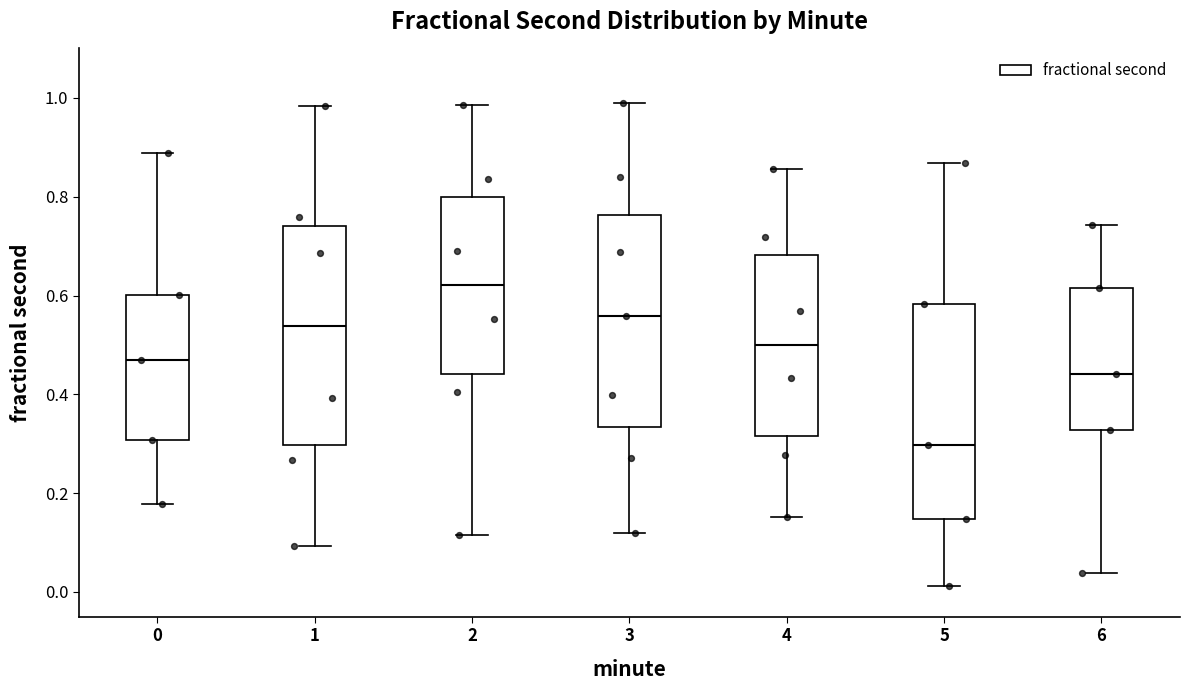

Reading left to right, read every box against the y-axis: the position of its median line, the range the box covers, and the ends of its whiskers. The values are not printed on the chart, so give them approximately, as read against the axis.

0: median 0.48, box 0.30 to 0.60, whiskers 0.18 to 0.88
1: median 0.54, box 0.30 to 0.74, whiskers 0.10 to 0.98
2: median 0.62, box 0.44 to 0.80, whiskers 0.12 to 0.98
3: median 0.56, box 0.34 to 0.76, whiskers 0.12 to 0.98
4: median 0.50, box 0.32 to 0.68, whiskers 0.16 to 0.86
5: median 0.30, box 0.14 to 0.58, whiskers 0.02 to 0.86
6: median 0.44, box 0.32 to 0.62, whiskers 0.04 to 0.74